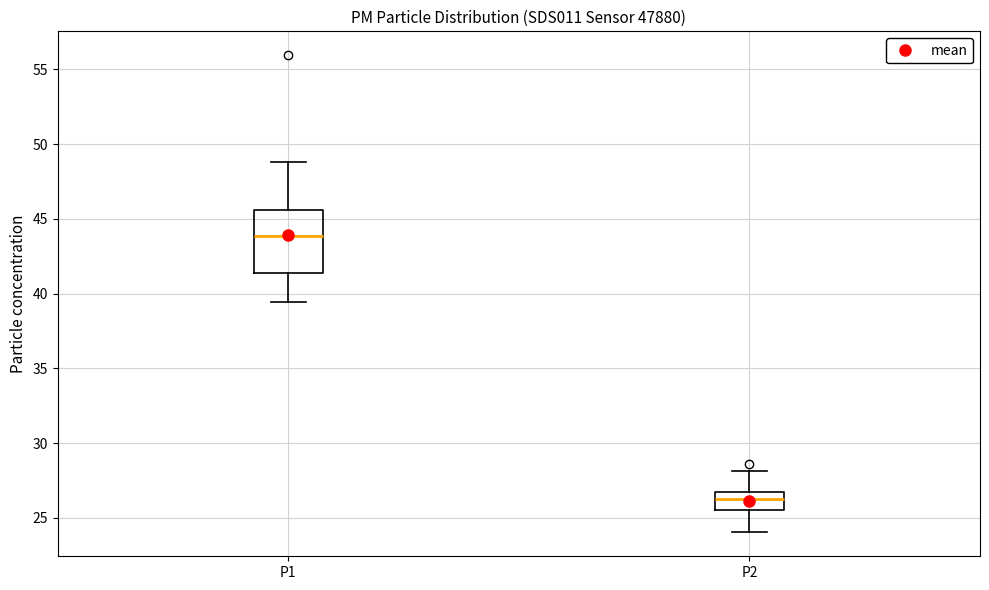

Reading left to right, transcribe this box plot: for each box, give where its median line is, the range the box spans, and where its two whiskers end, as read against the y-axis. The values are not printed on the chart, so give them approximately, as read against the axis.

P1: median 44.0, box 41.5 to 45.5, whiskers 39.5 to 49.0
P2: median 26.5 (inside the box), box 25.5 to 26.5, whiskers 24.0 to 28.0